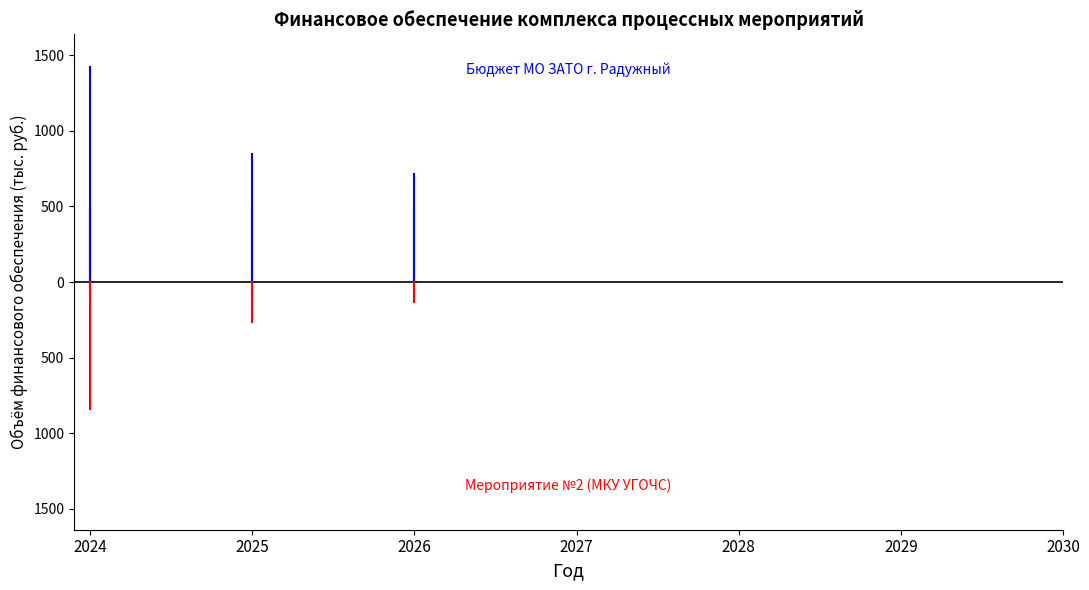

How many values in the Бюджет МО ЗАТО г. Радужный series exceed 0?

3